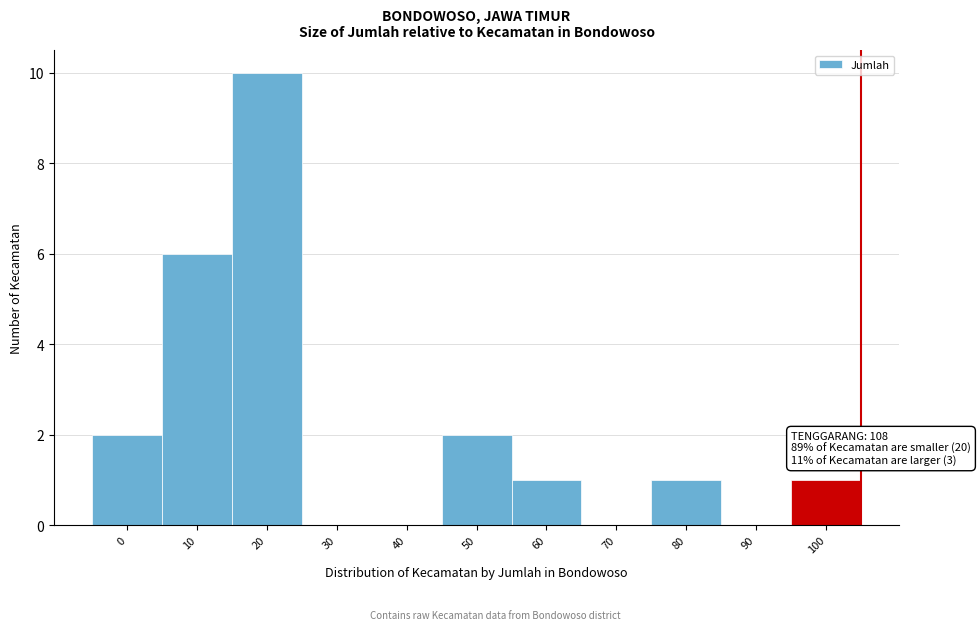

Reading left to right, extract all data points from this chart.

0=2	10=6	20=10	30=0	40=0	50=2	60=1	70=0	80=1	90=0	100=1